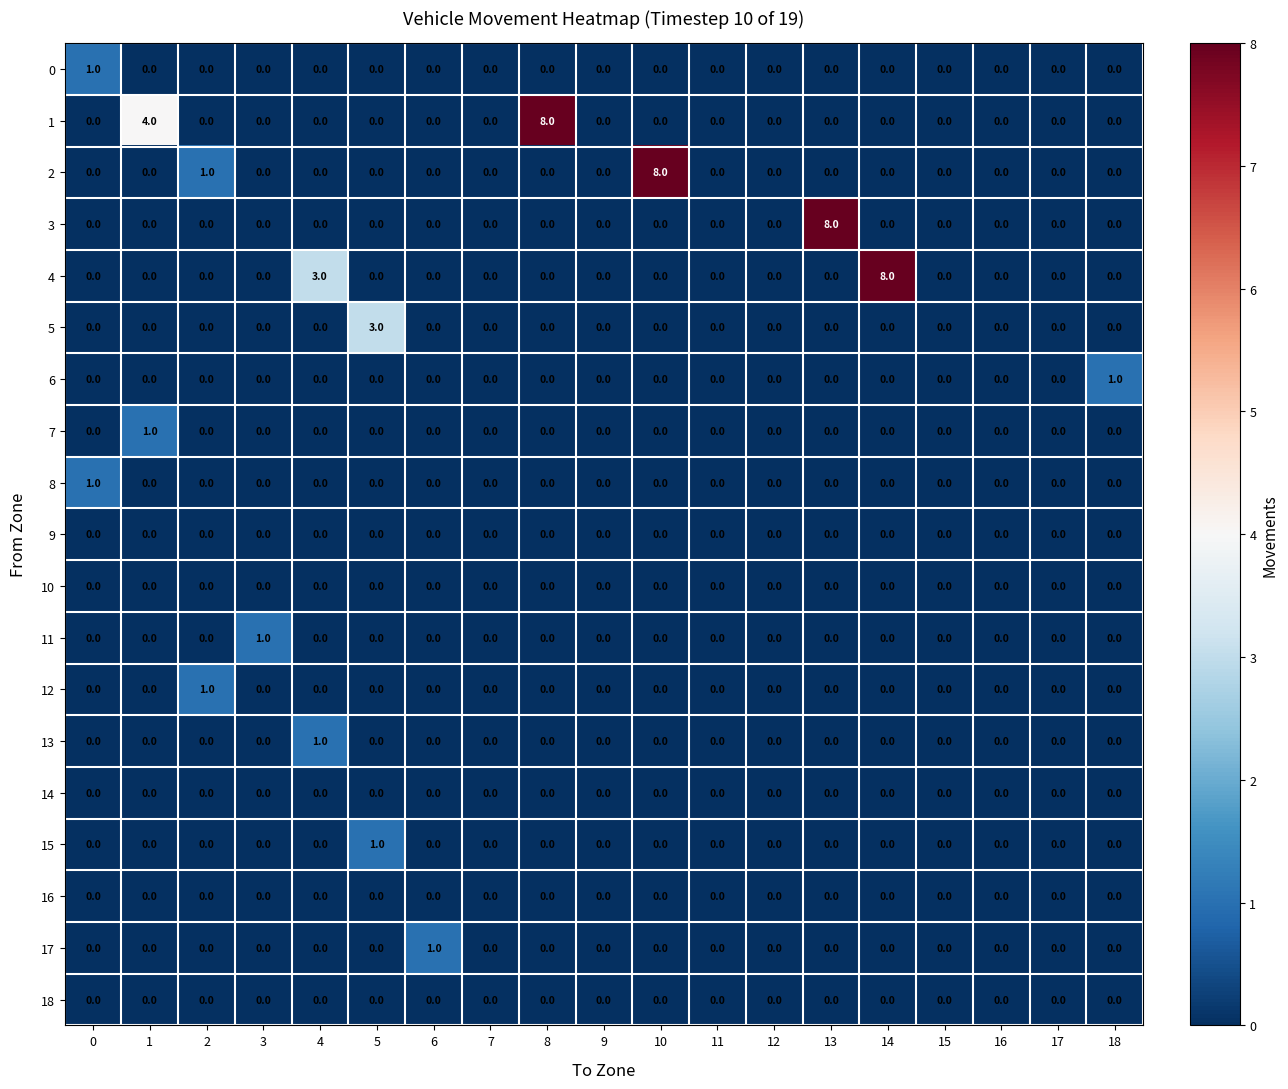

What is the difference between the highest and lowest values at 14?

8